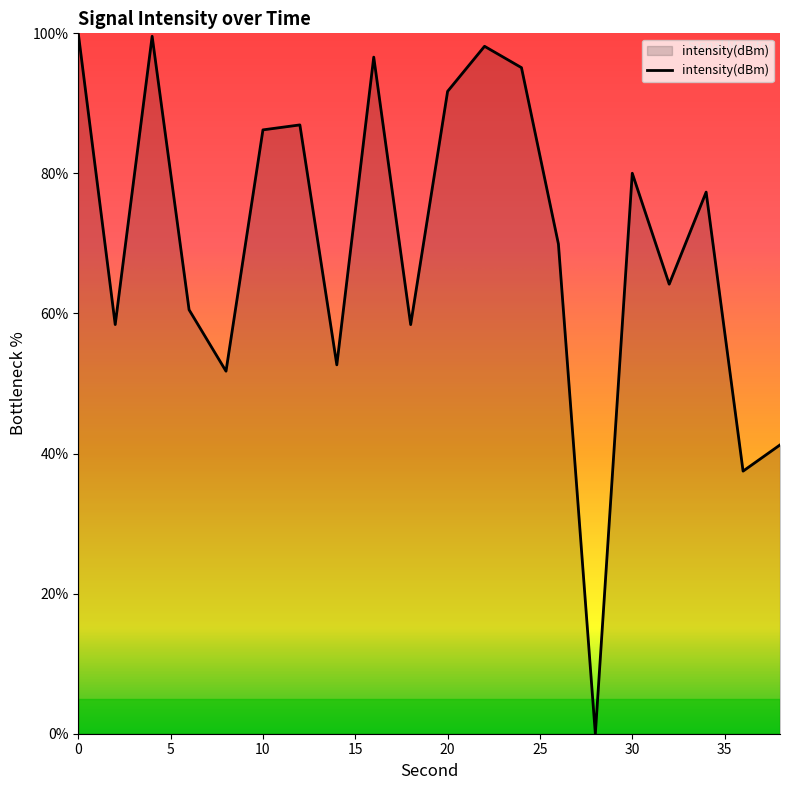

What is the greatest value displayed?

100.0